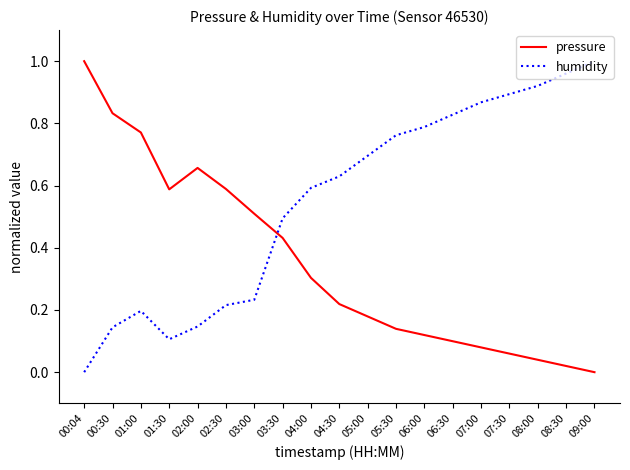

What position from the right is 07:30?

4